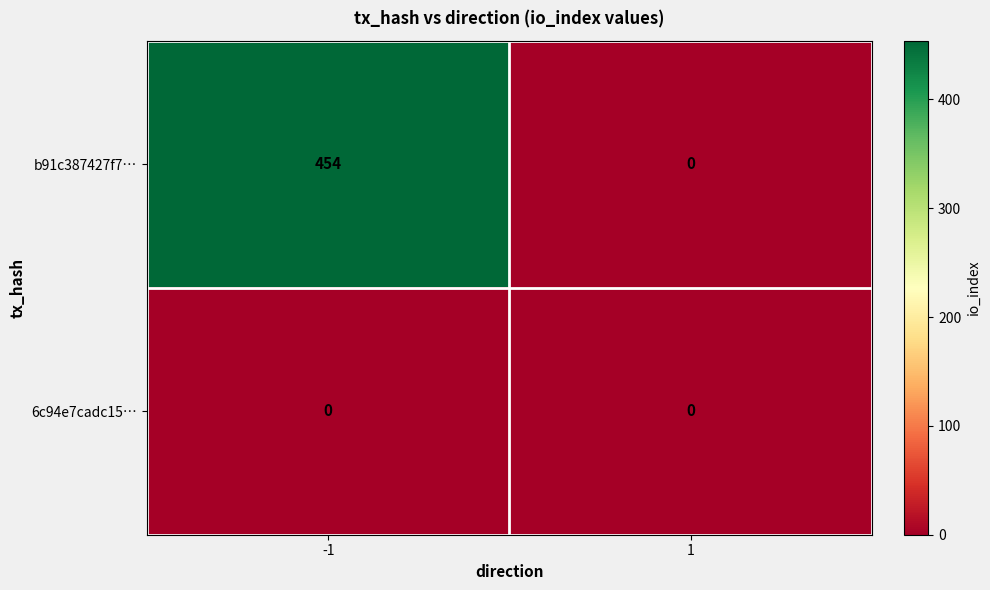

The 6c94e7cadc15… series shows 0 at -1. True or false?

True